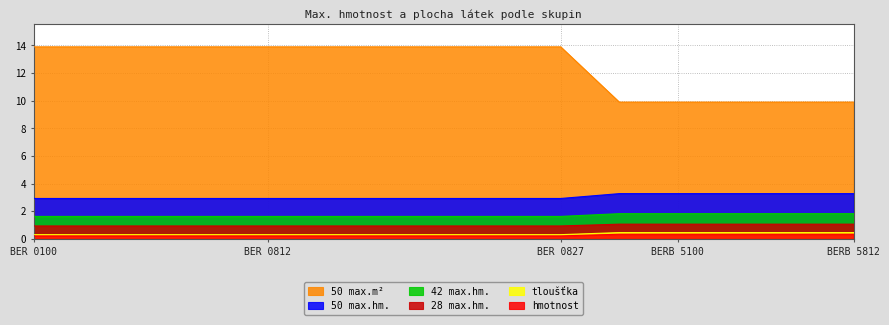

At which label is 50 max.m² closest to 0?

BER 0100